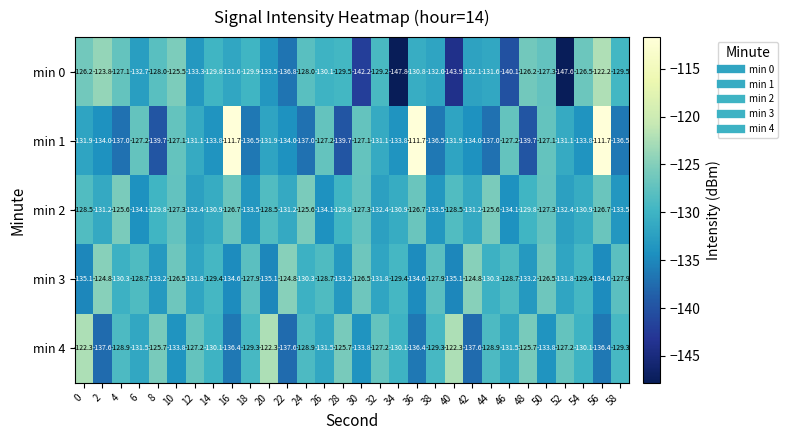

What is the average value of the min 1 series?

-131.0